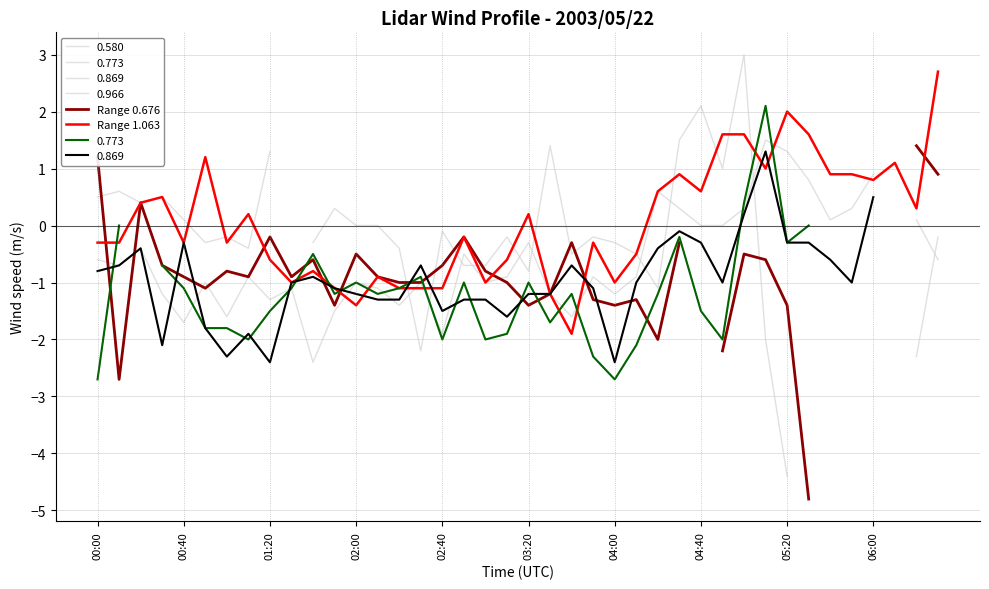

Which category has the lowest value in the Range 1.063 series?

22